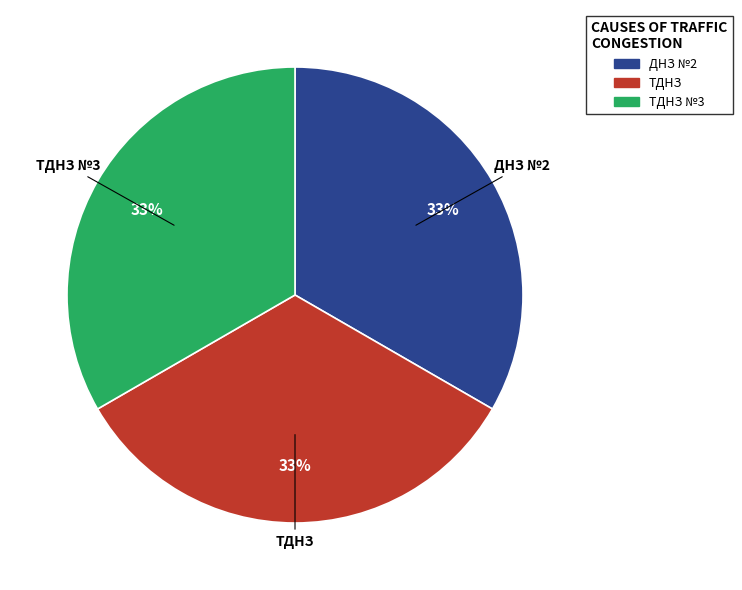

Combined, do ТДНЗ №3 and ТДНЗ account for over 50%?

Yes